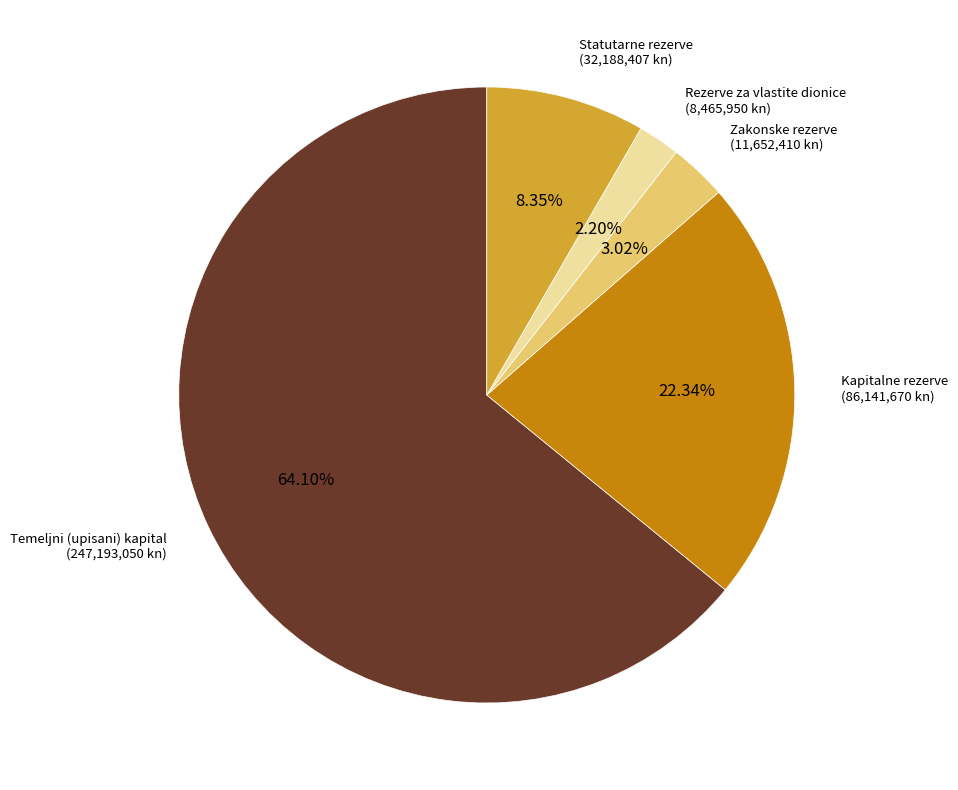

Rank the categories by value from highest to lowest.

Temeljni (upisani) kapital, Kapitalne rezerve, Statutarne rezerve, Zakonske rezerve, Rezerve za vlastite dionice